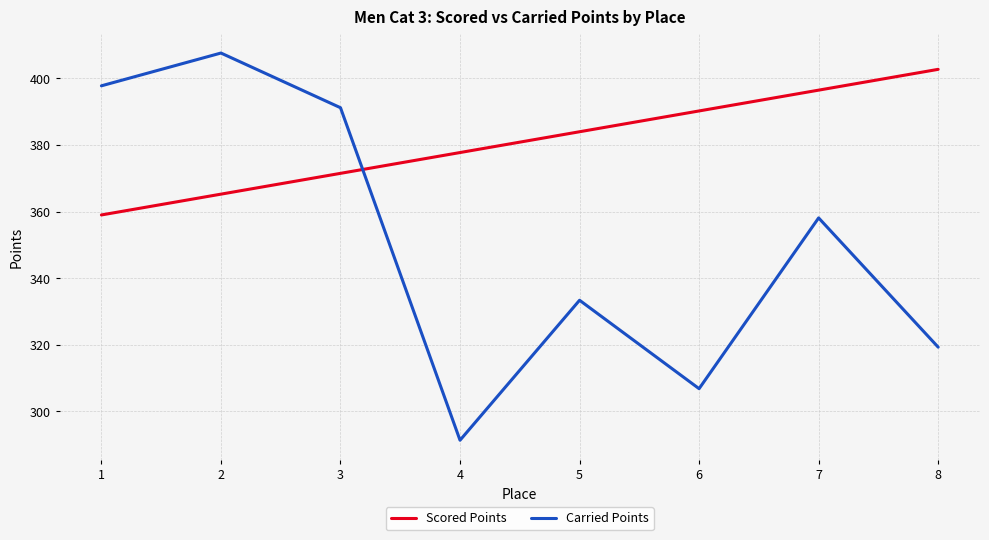

Reading right to left, what are all the values shown in this chart?

Scored Points: 8=402.7	7=396.5	6=390.2	5=384.0	4=377.7	3=371.5	2=365.2	1=359.0
Carried Points: 8=319.3	7=358.1	6=306.8	5=333.4	4=291.3	3=391.2	2=407.6	1=397.8